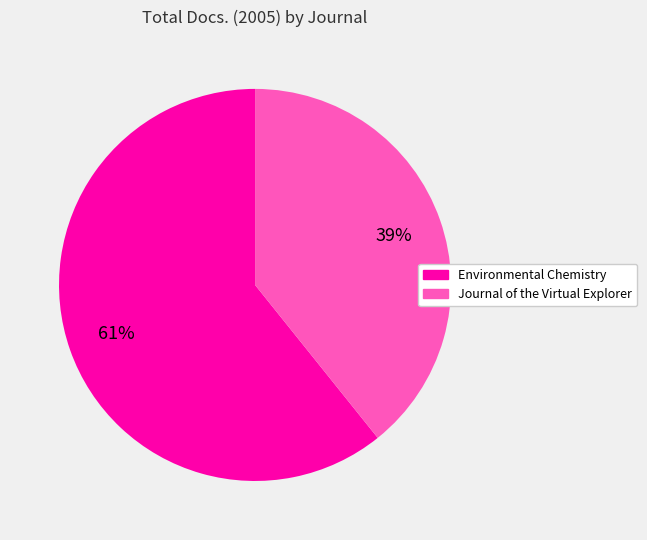

What percentage is the Journal of the Virtual Explorer slice, to the nearest percent?

39%